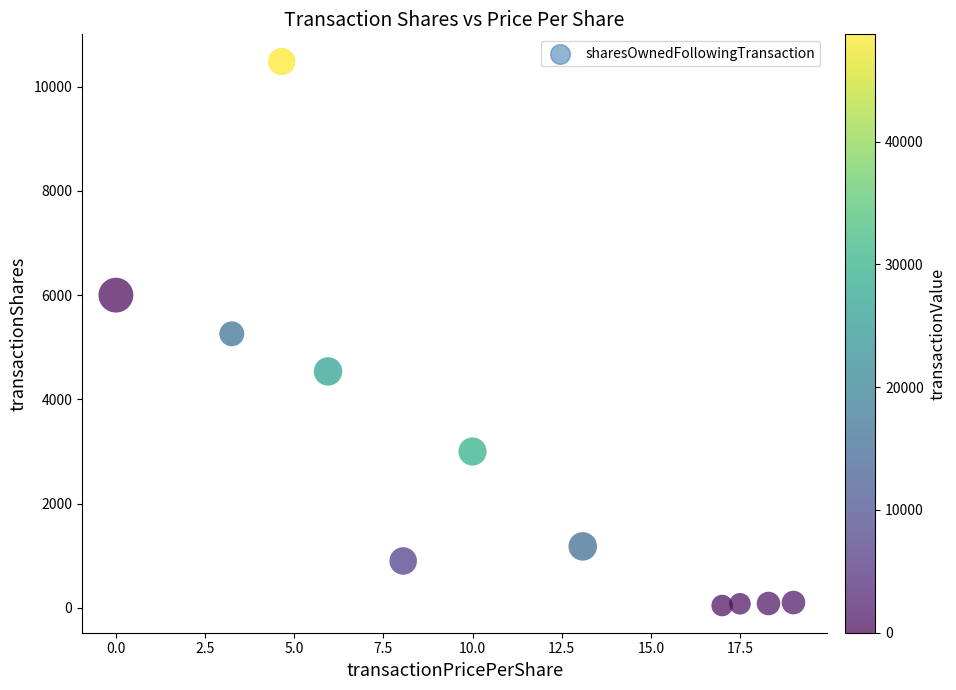

What is the range of Y values (max minus min)?

10437